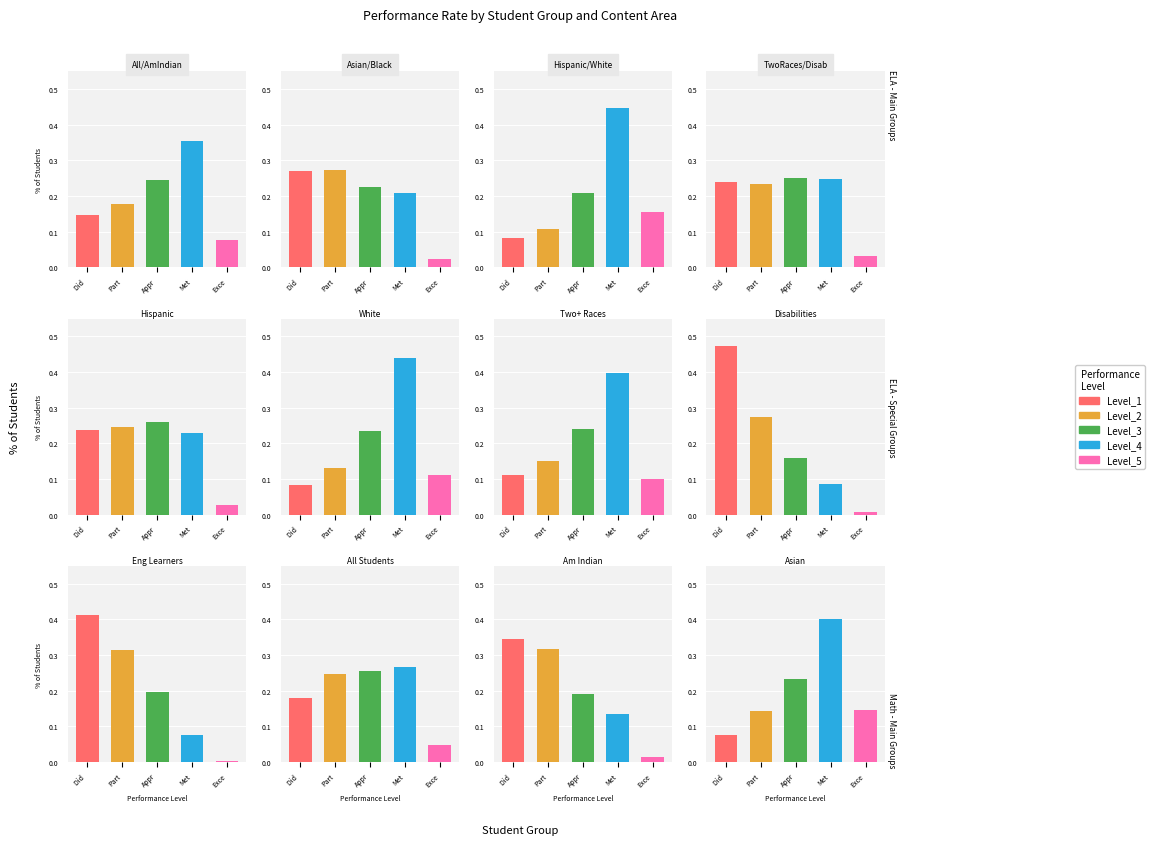

What is the minimum value for Met?

0.1